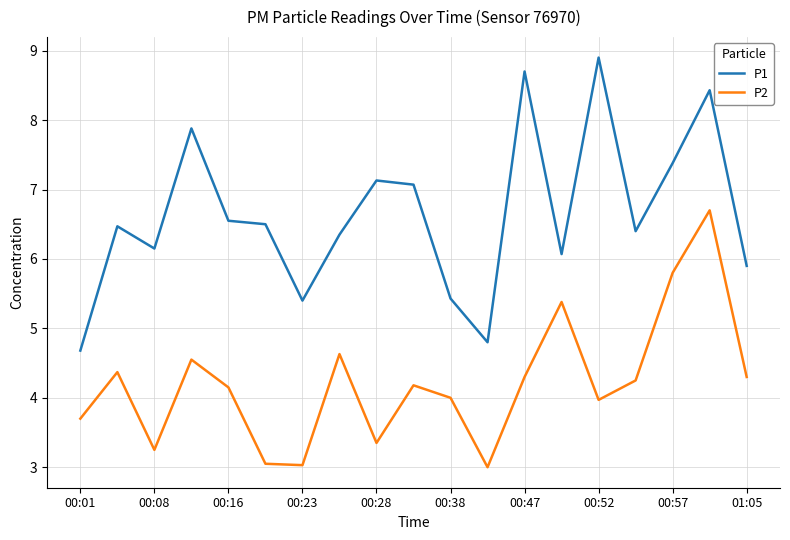

Which series has the largest total across all categories?

P1